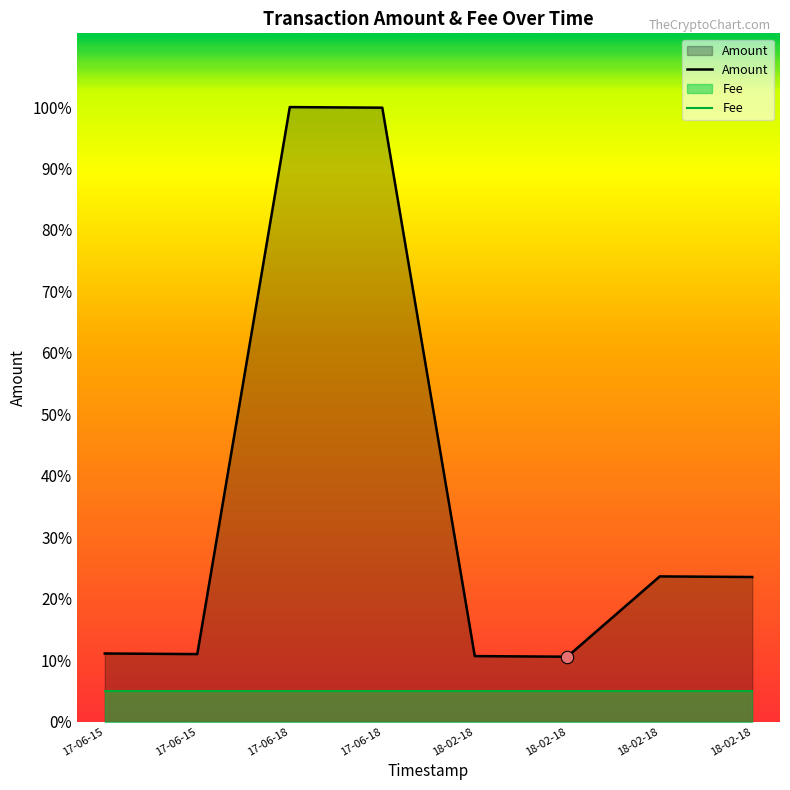

At which category is the sum across all series the highest?

2017-06-18 12:39:10